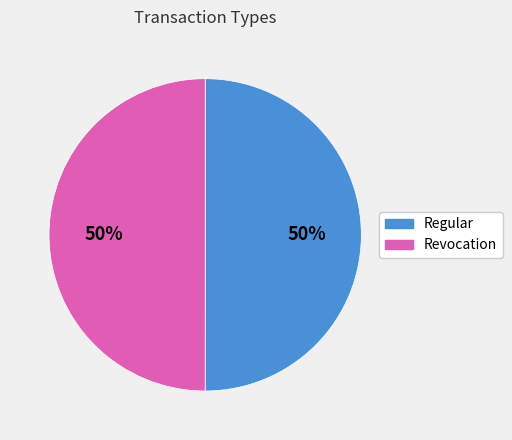

To the nearest percent, what is the combined percentage of Revocation and Regular?

100%